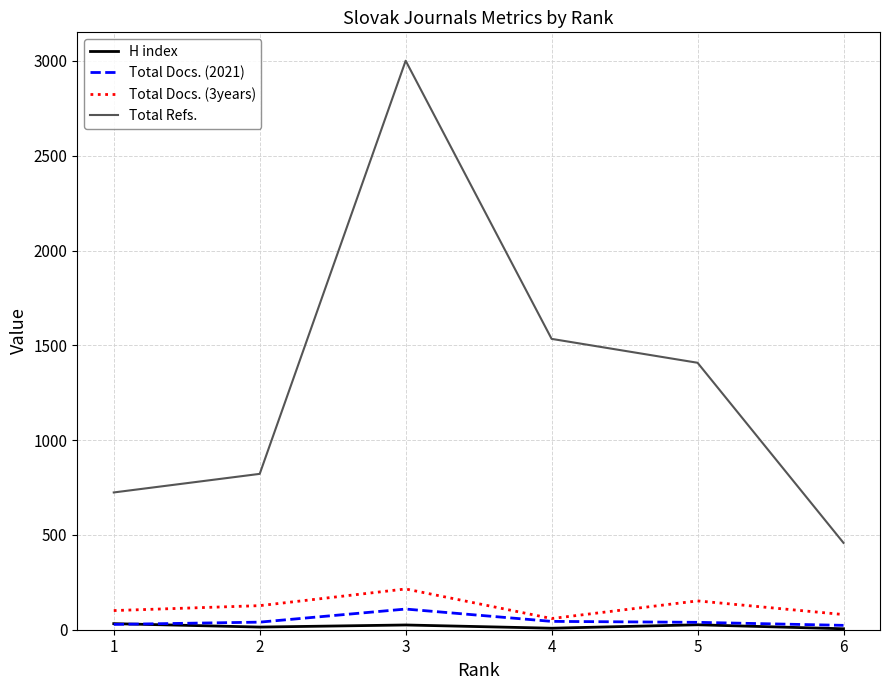

At which label does Total Refs. first exceed 1408?

3